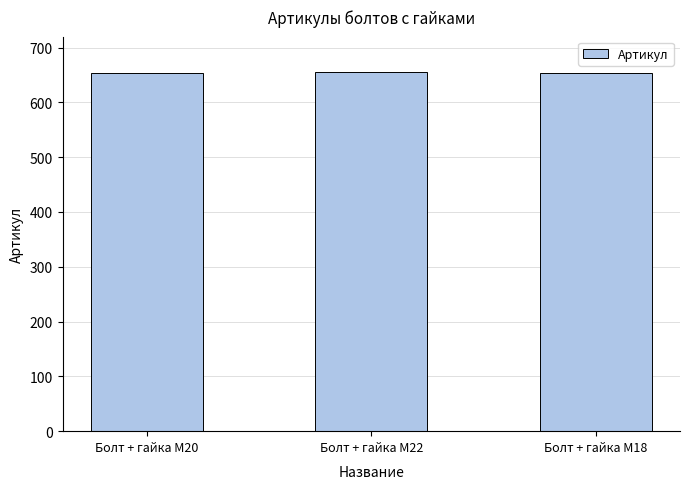

Does the chart contain any negative values?

No